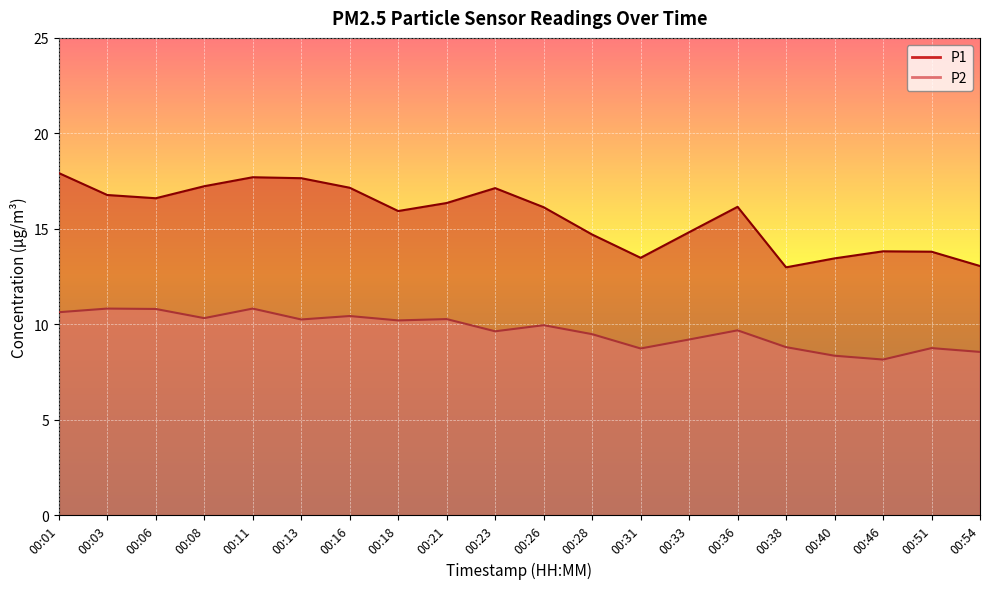

What is the value of the P2 point at the 17th from the left?

8.3